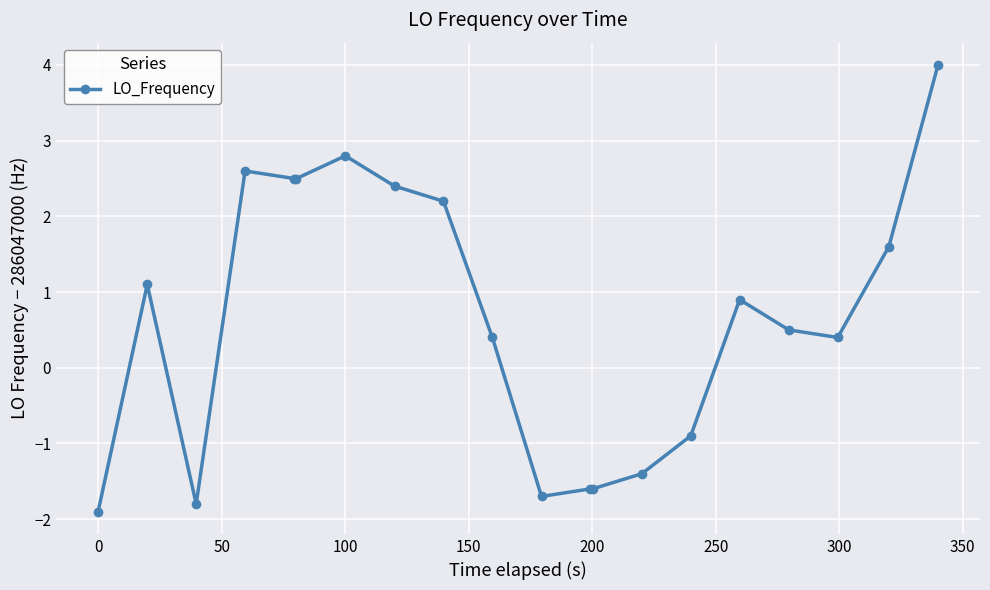

How many lines are shown in the chart?

1